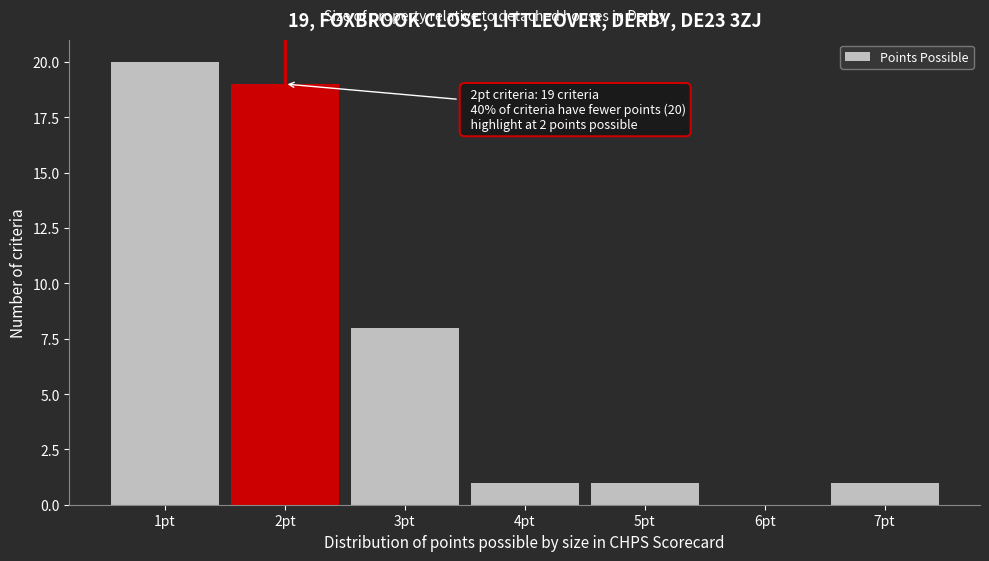

Over which range of the x-axis is the bar tallest?

0.5 to 1.5